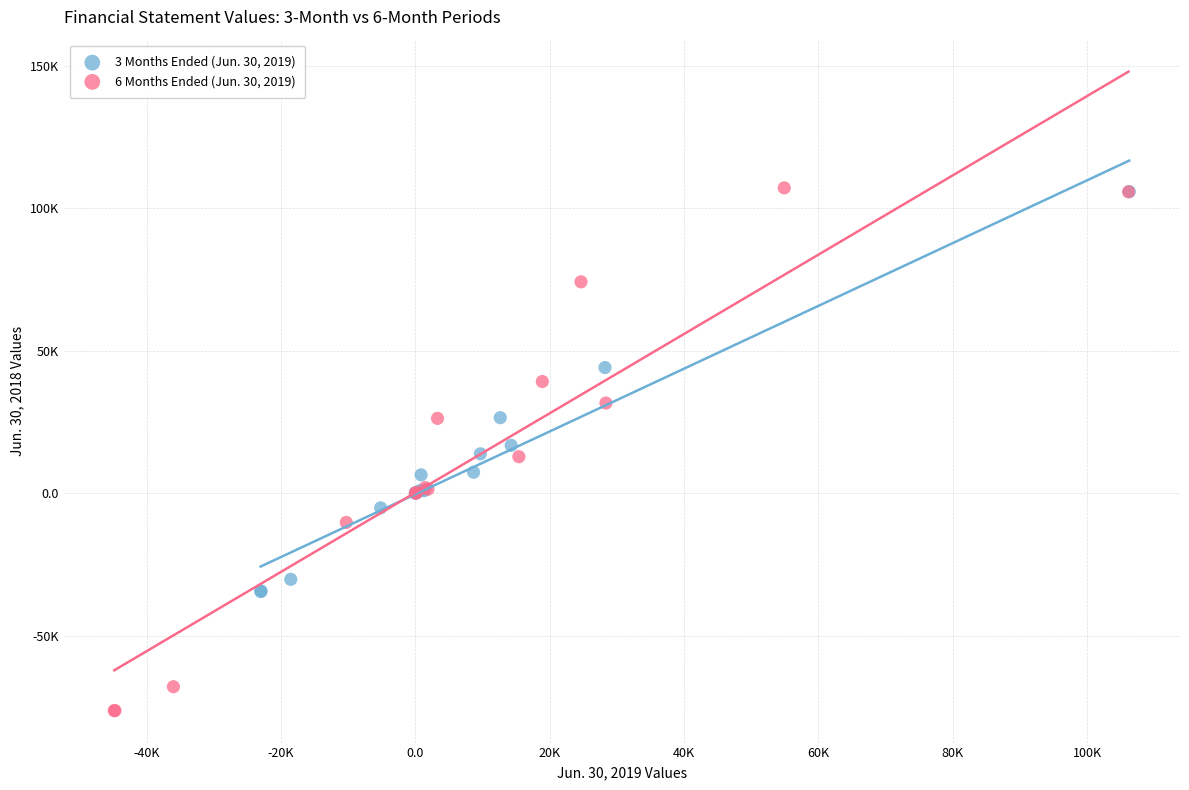

Which series reaches the minimum Y coordinate?

6 Months Ended (Jun. 30, 2019)